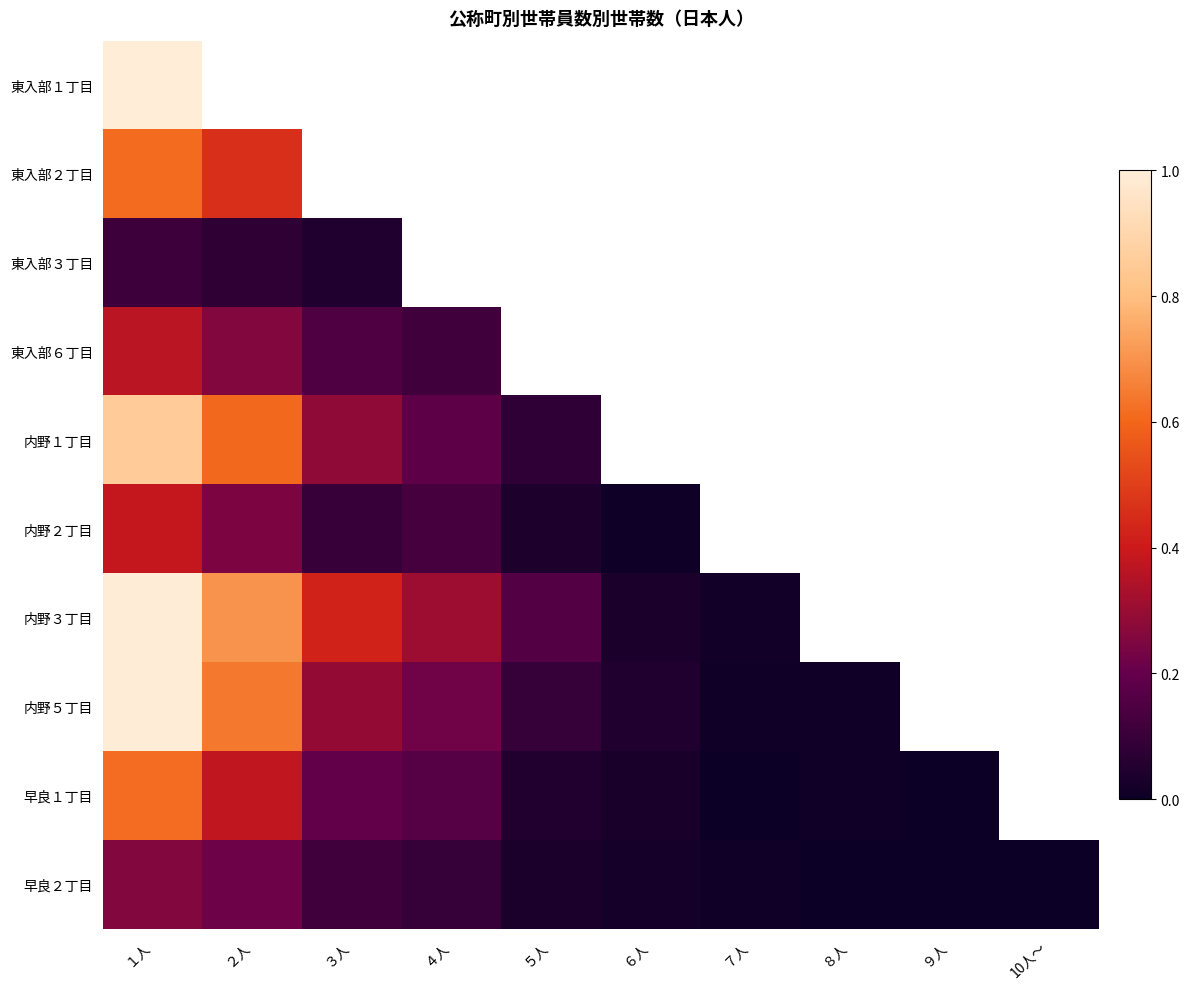

True or false: 早良２丁目 has a value of -0.2 at ９人.

False